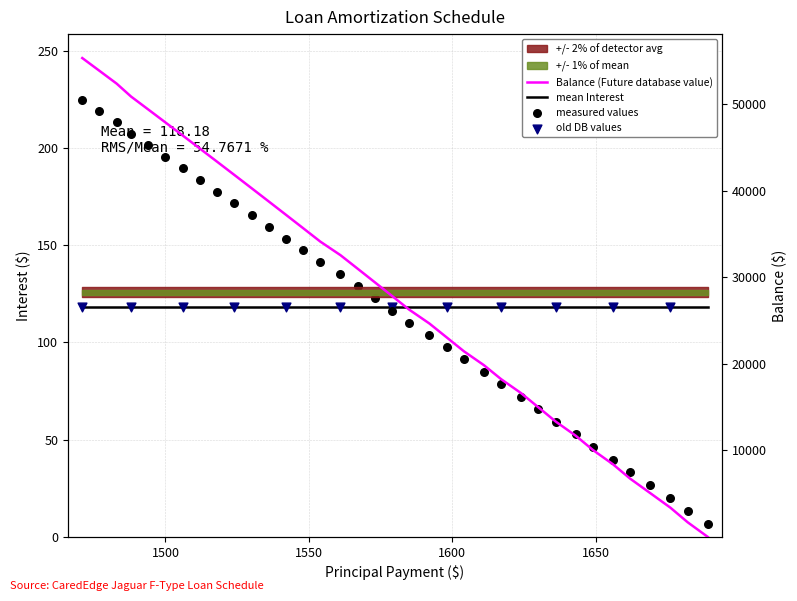

Is the value of Balance at 6 greater than the value of Interest at 29?

Yes